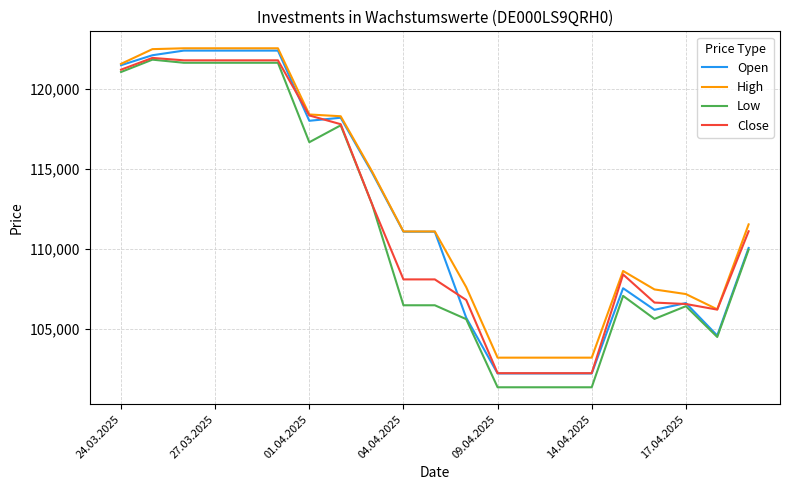

What is the highest value of the Close series?

121935